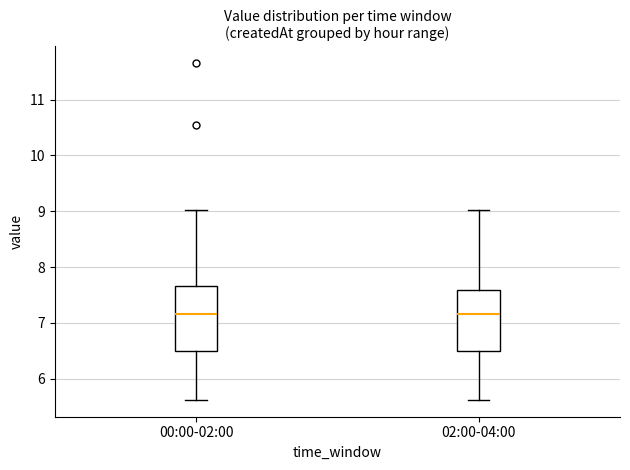

Reading left to right, read every box against the y-axis: the position of its median line, the range the box covers, and the ends of its whiskers. The values are not printed on the chart, so give them approximately, as read against the axis.

00:00-02:00: median 7.2, box 6.5 to 7.7, whiskers 5.6 to 9.0
02:00-04:00: median 7.2, box 6.5 to 7.6, whiskers 5.6 to 9.0